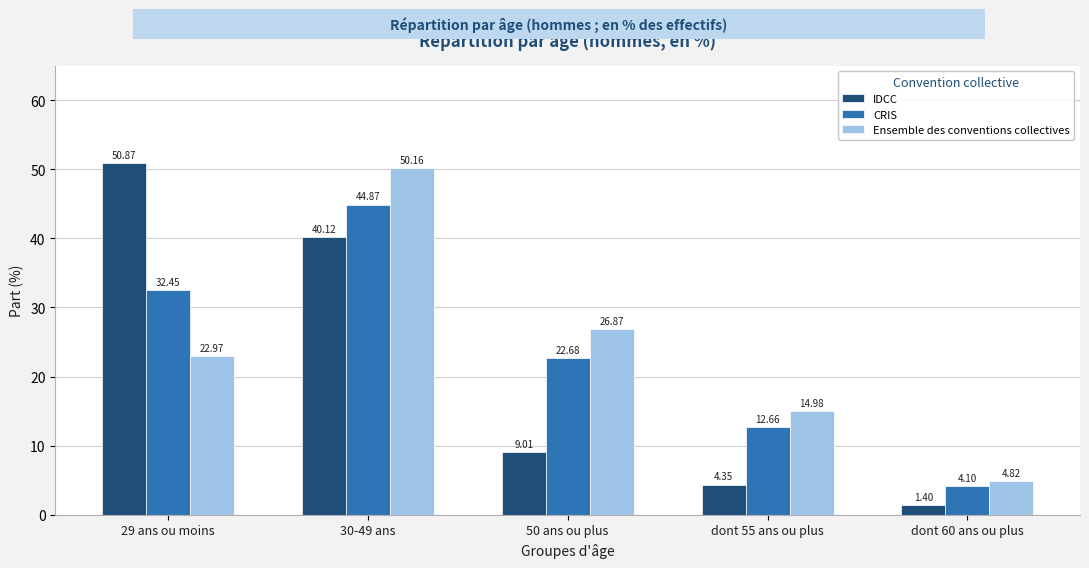

What is the difference between the maximum and second lowest values in the Ensemble des conventions collectives series?

35.2